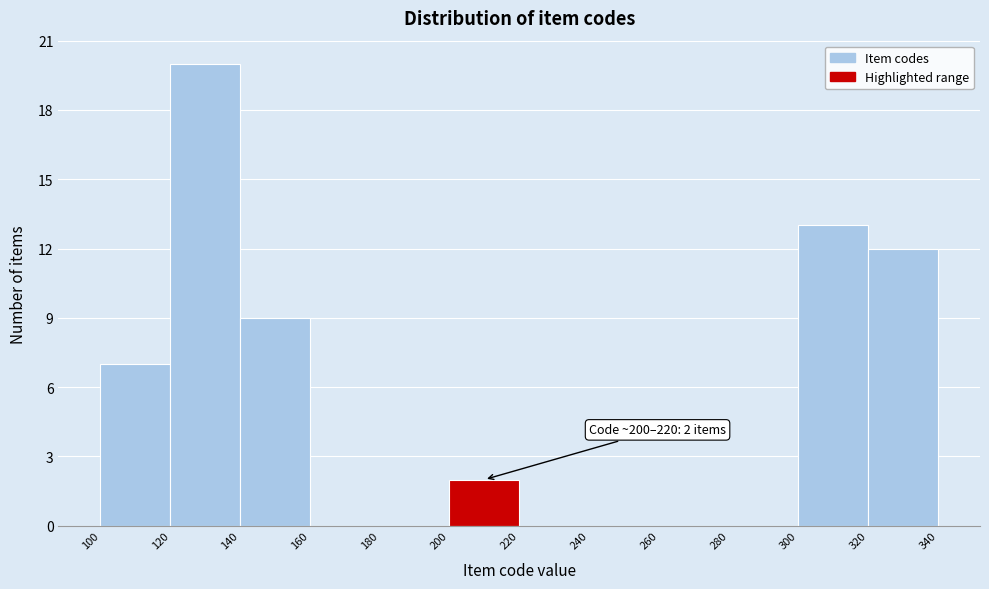

Which range on the x-axis has the tallest bar?

120 to 140